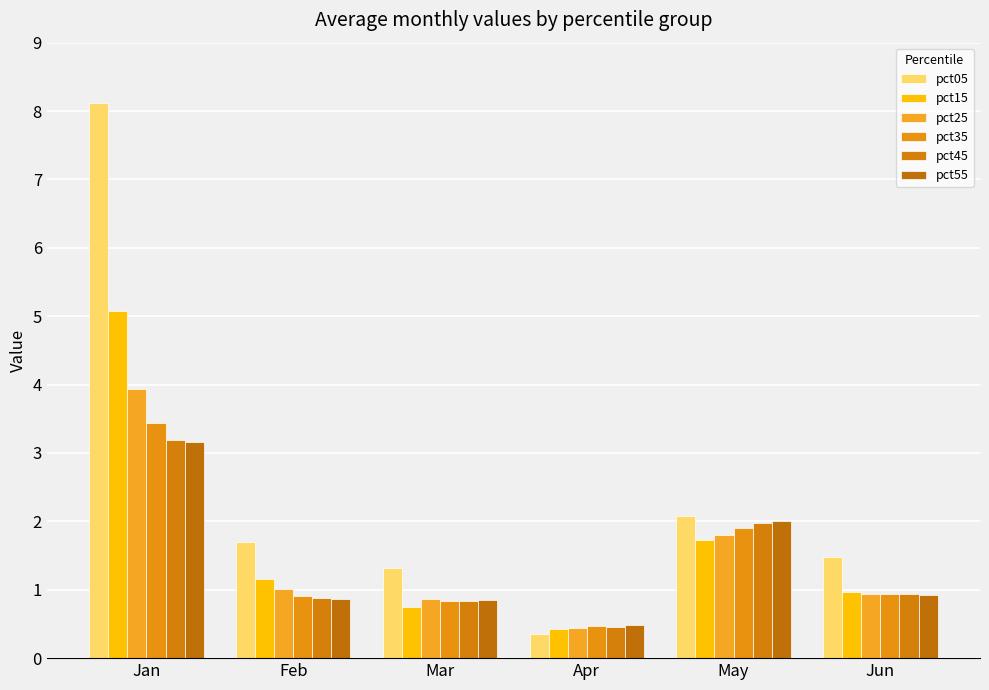

At which label does pct35 reach its peak?

Jan